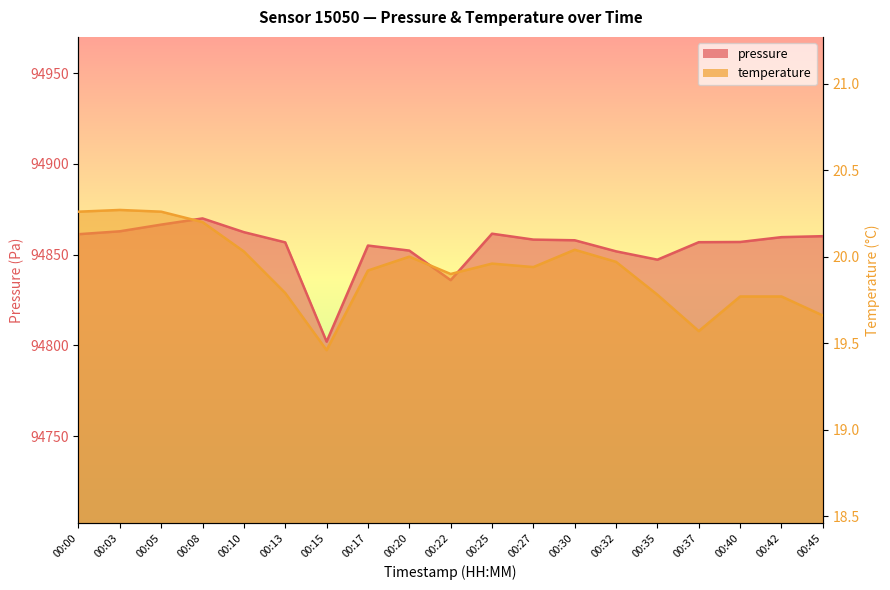

Is the value of temperature at 00:45 greater than the value of pressure at 00:15?

No